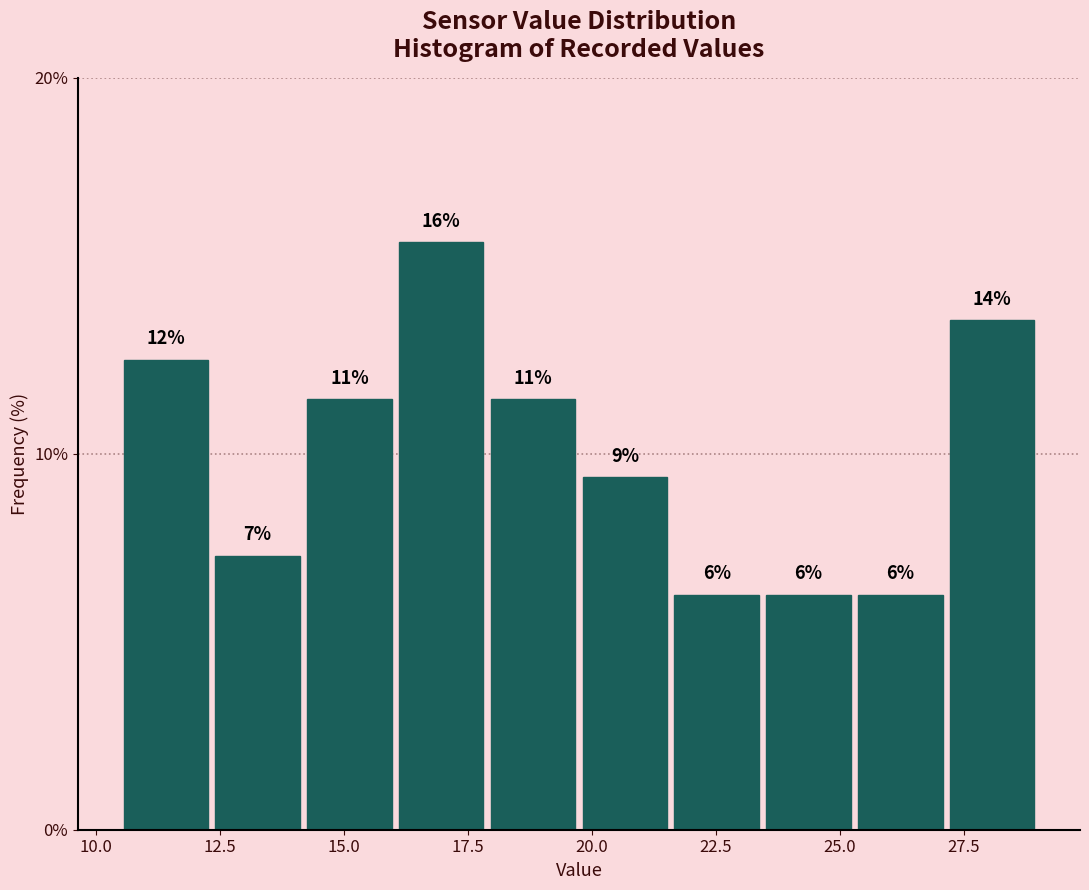

Around what value on the x-axis is the tallest bar? Give the approximate position of its centre, as read against the axis.

17.0